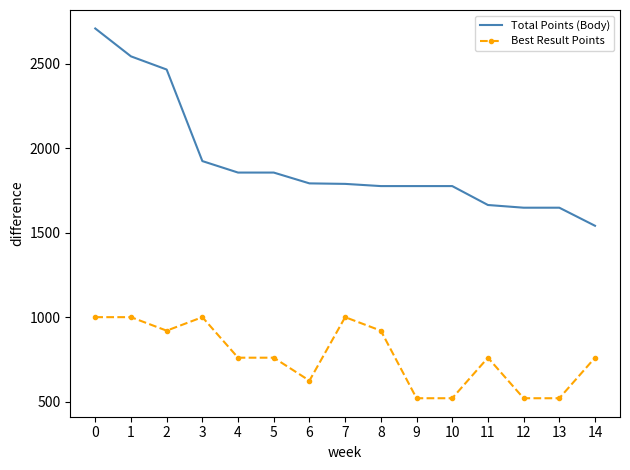

What is the difference between the highest and lowest values at 13?

1128